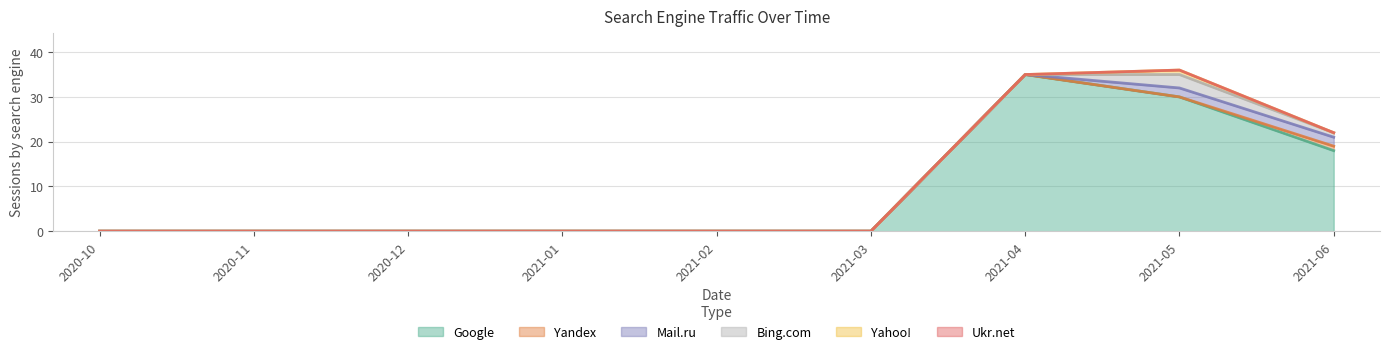

True or false: Google and Yandex cross at least once.

False